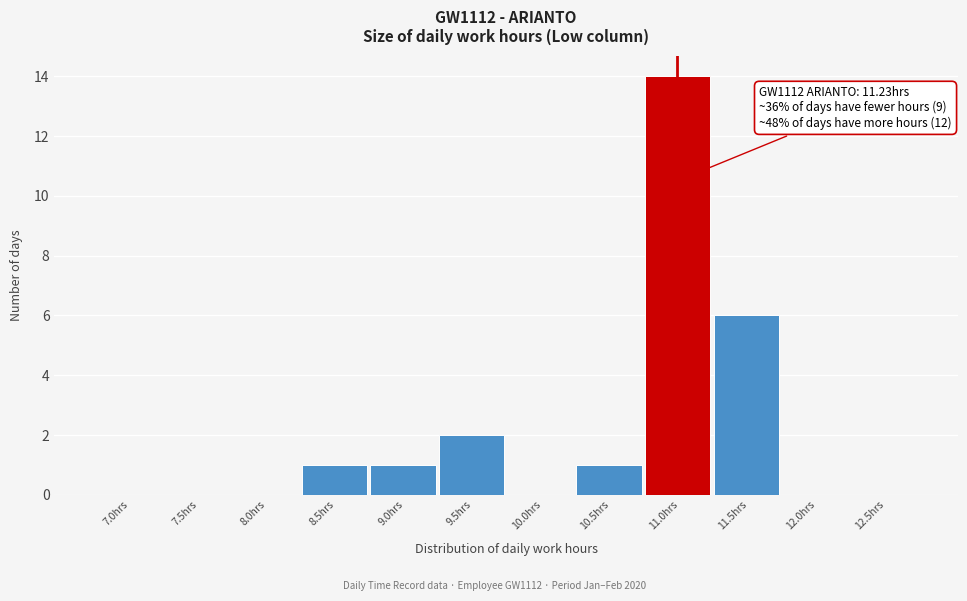

Reading left to right, extract all data points from this chart.

7.0hrs=0	7.5hrs=0	8.0hrs=0	8.5hrs=1	9.0hrs=1	9.5hrs=2	10.0hrs=0	10.5hrs=1	11.0hrs=14	11.5hrs=6	12.0hrs=0	12.5hrs=0